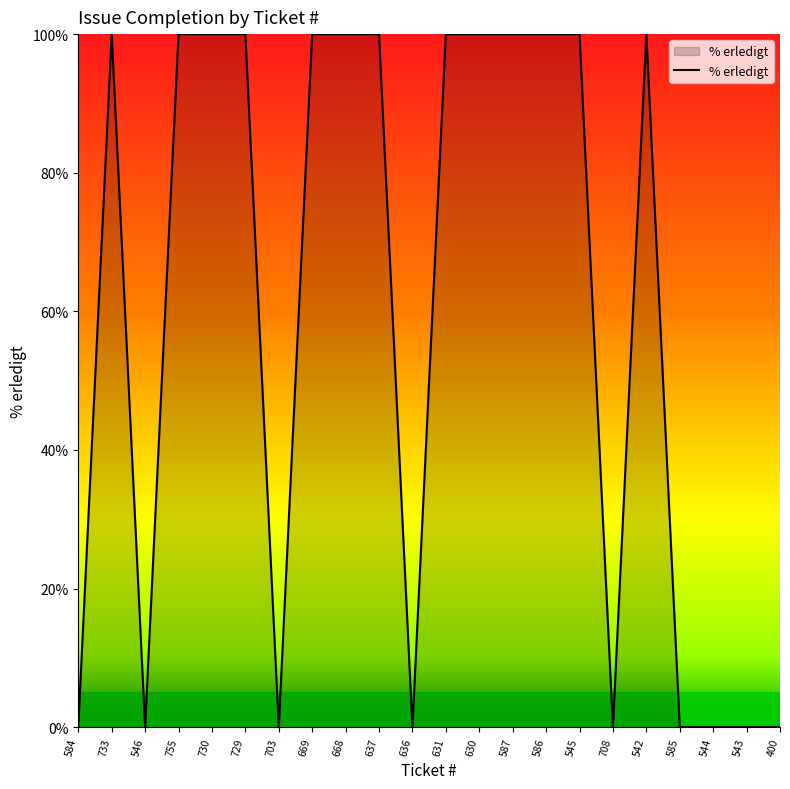

Is it true that the value at 637 is 100?

True